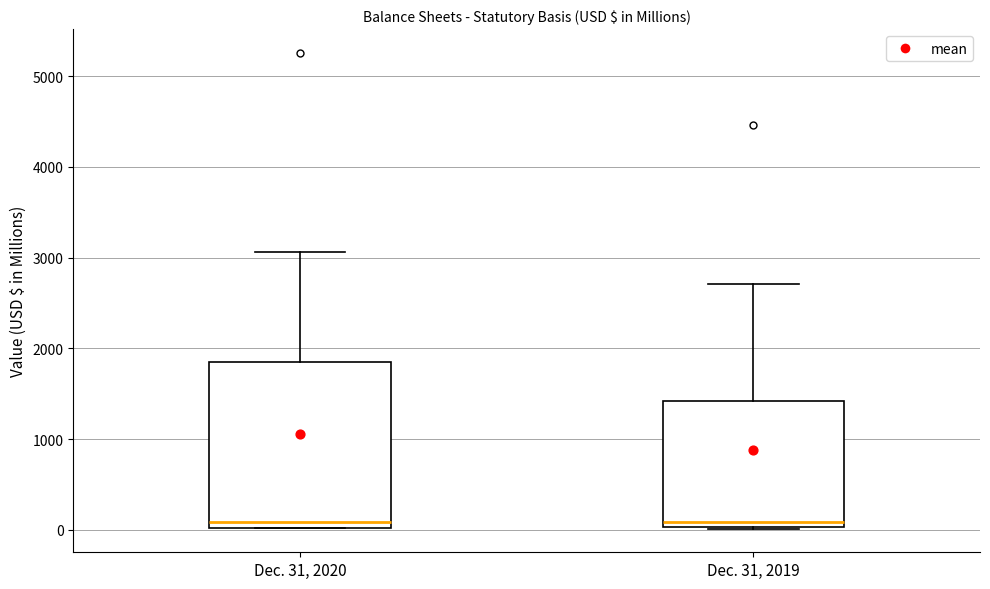

Which box is the tallest, from its lower edge to its upper edge?

Dec. 31, 2020